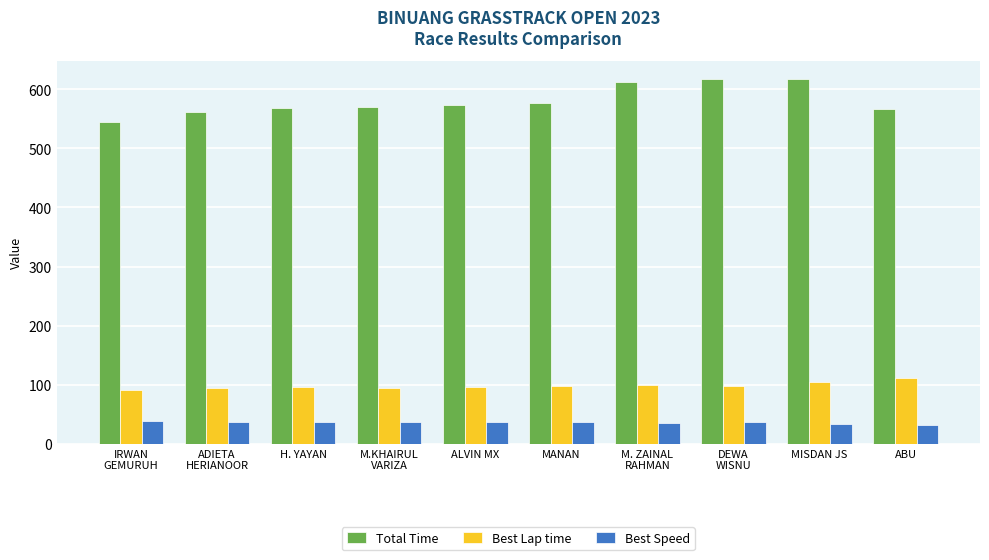

What is the total value across all series at MANAN?

711.2